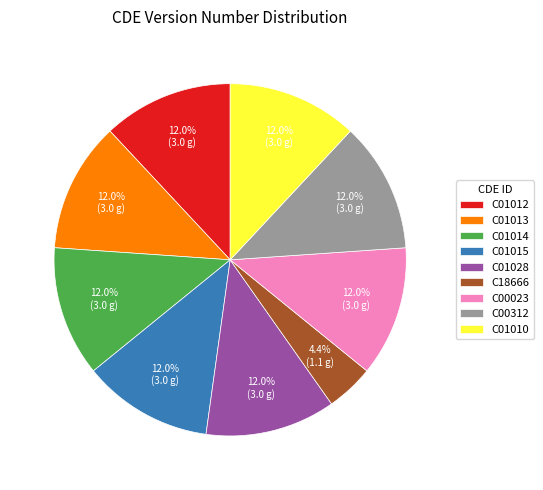

To the nearest percent, what is the combined percentage of C00023 and C01013?

24%